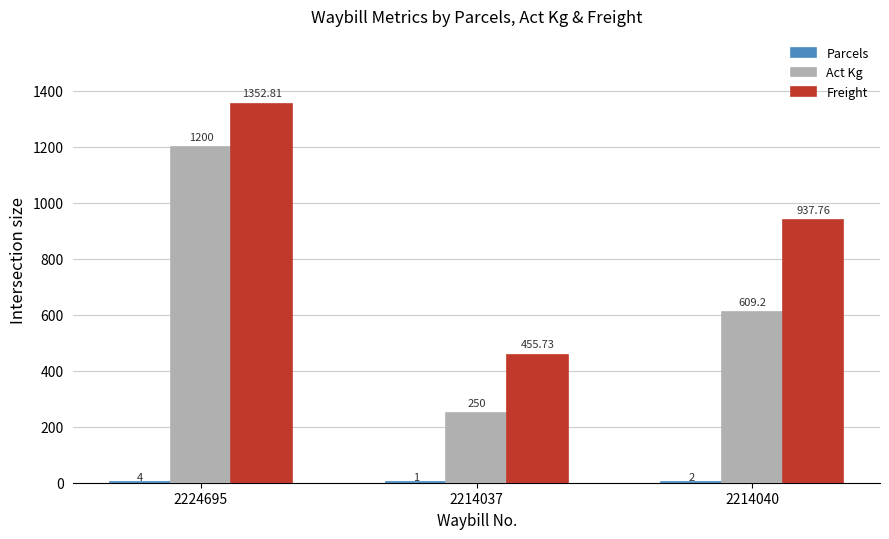

Are the bars grouped side by side (vs. stacked)?

Yes